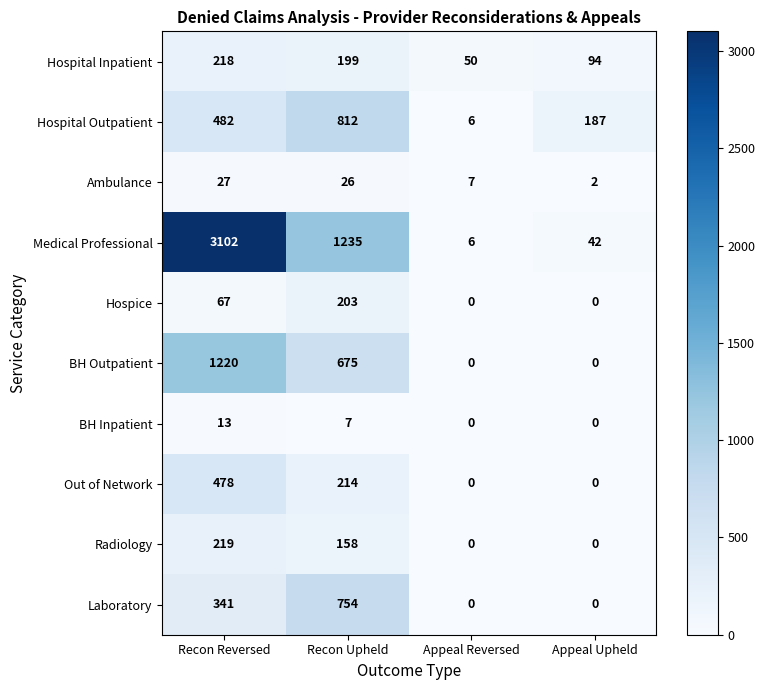

At which category is the sum across all series the highest?

Recon Reversed